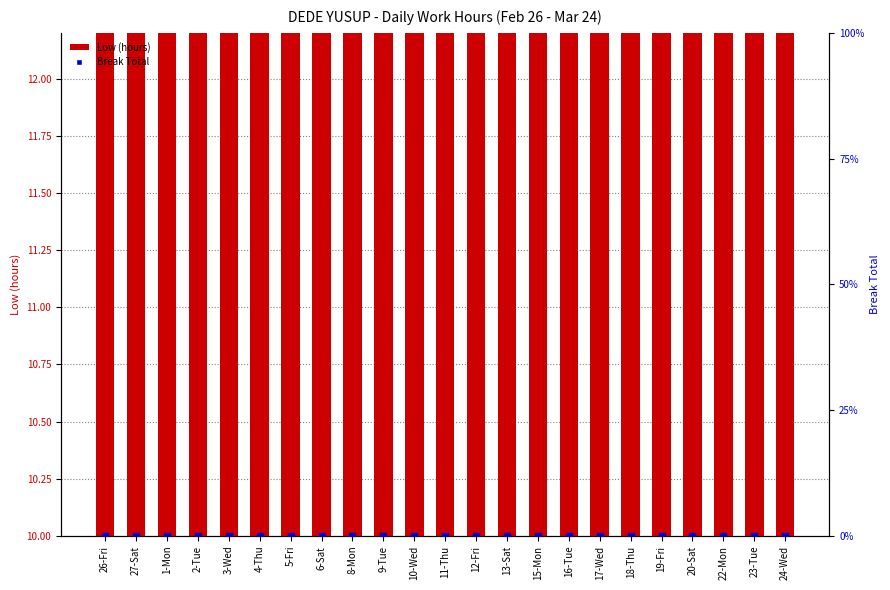

Which series contains the highest Y value?

Low (hours)